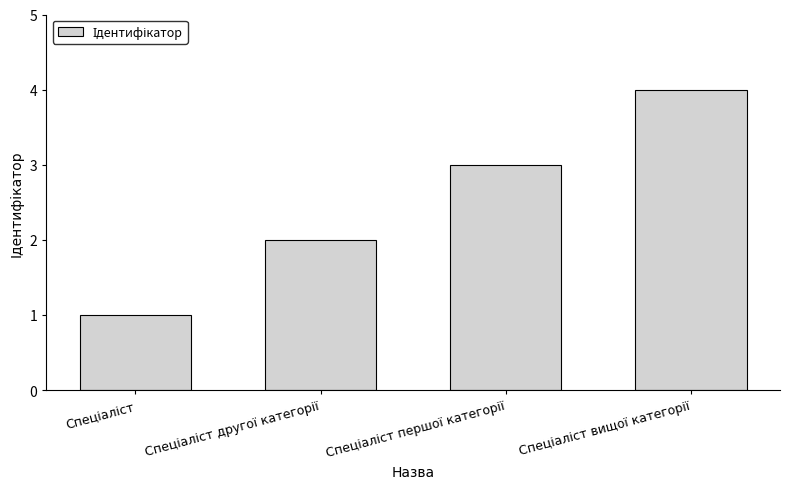

What is the maximum value shown in the chart?

4